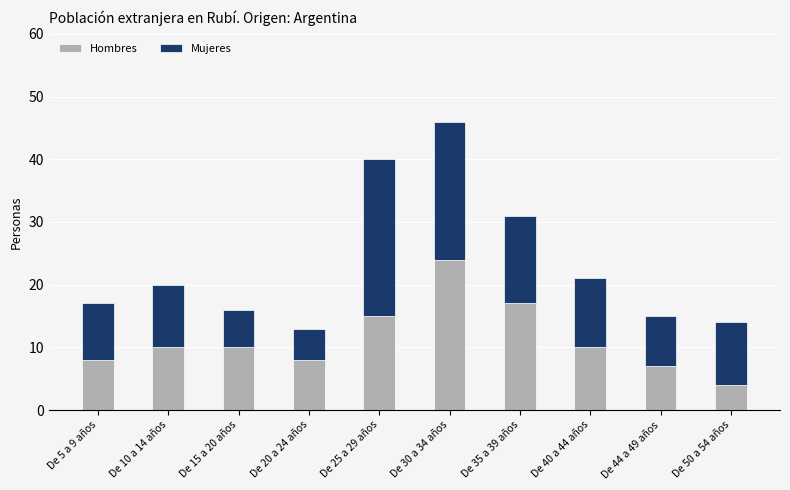

What is the total value across all series at De 30 a 34 años?

46